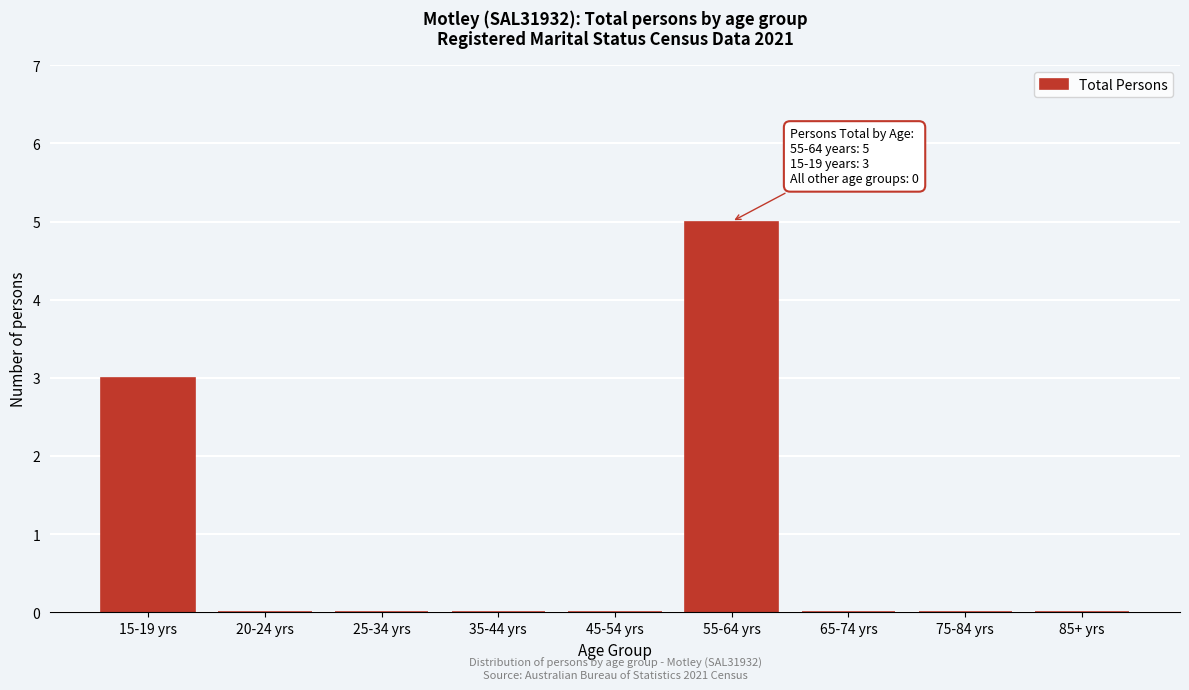

Reading left to right, transcribe all the data shown in this chart.

15-19 yrs=3	20-24 yrs=0	25-34 yrs=0	35-44 yrs=0	45-54 yrs=0	55-64 yrs=5	65-74 yrs=0	75-84 yrs=0	85+ yrs=0